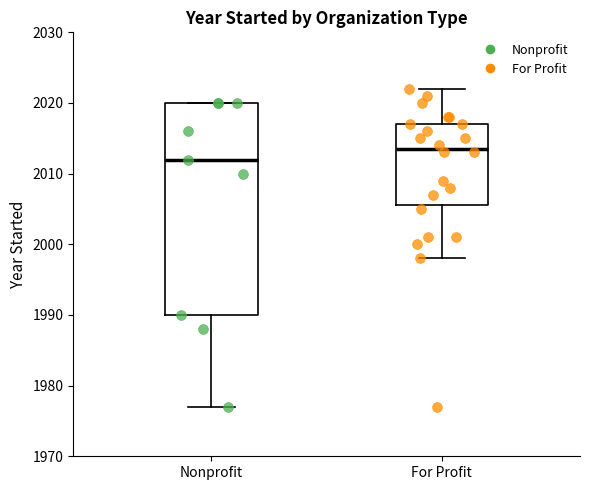

Reading left to right, transcribe this box plot: for each box, give where its median line is, the range the box spans, and where its two whiskers end, as read against the y-axis. The values are not printed on the chart, so give them approximately, as read against the axis.

Nonprofit: median 2012, box 1990 to 2020, whiskers 1977 to 2020
For Profit: median 2014, box 2006 to 2017, whiskers 1998 to 2022